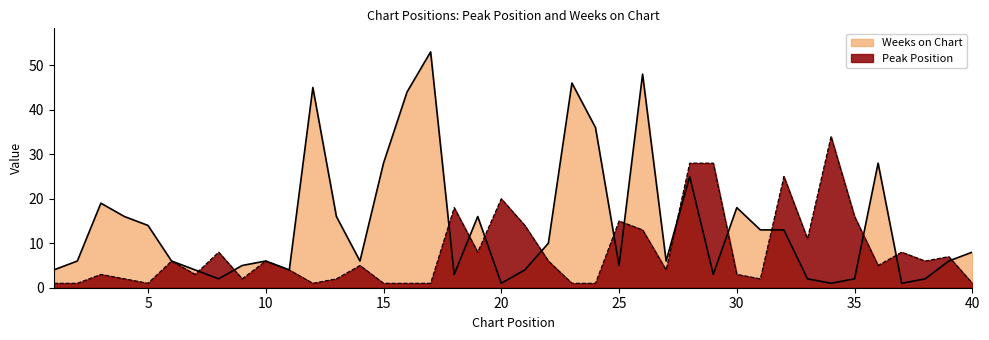

Which label corresponds to the smallest value in the chart?

1